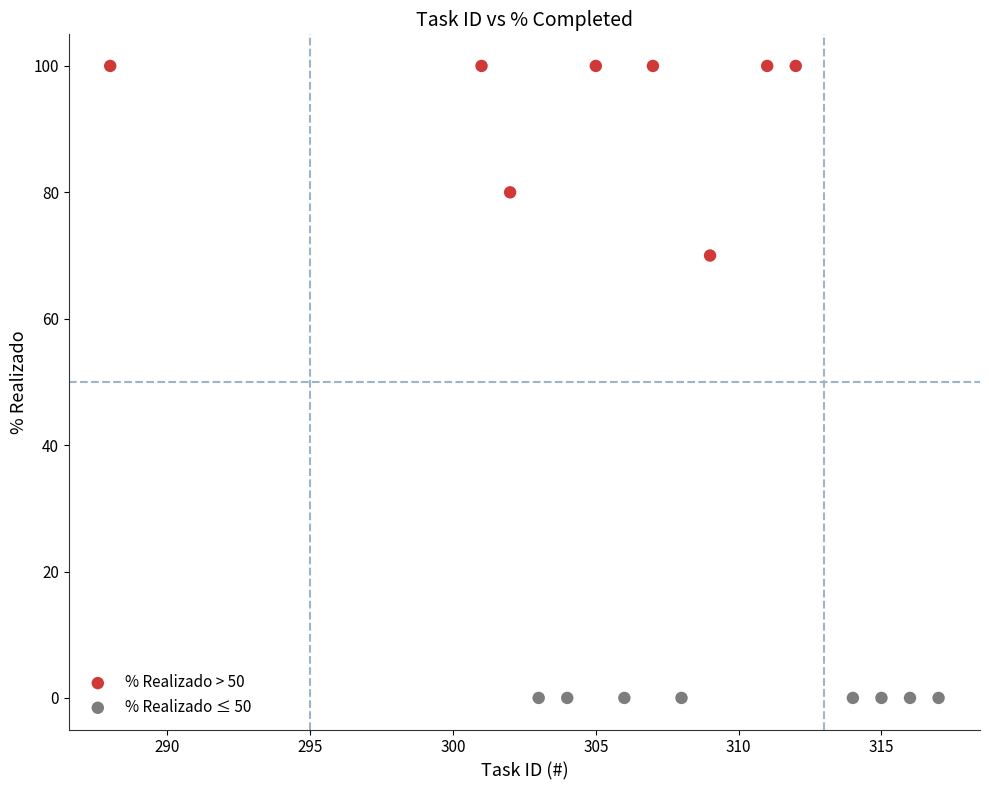

Which series contains the lowest Y value?

% Realizado ≤ 50